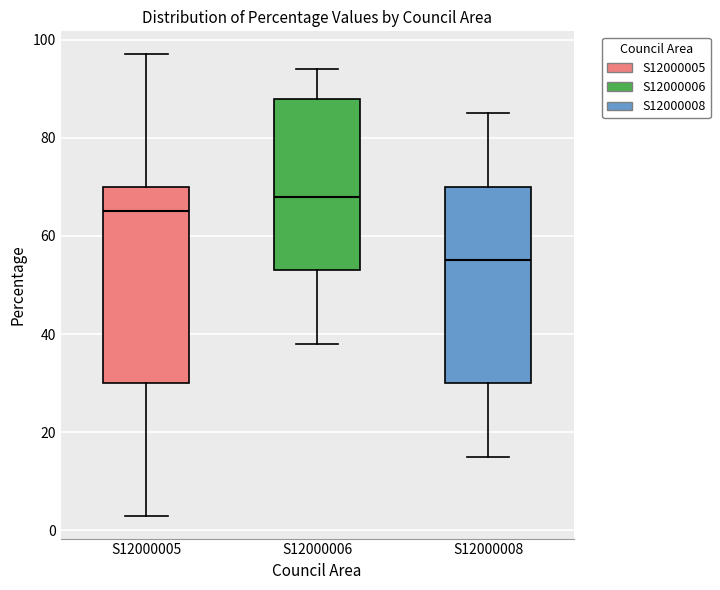

Reading left to right, read every box against the y-axis: the position of its median line, the range the box covers, and the ends of its whiskers. The values are not printed on the chart, so give them approximately, as read against the axis.

S12000005: median 66, box 30 to 70, whiskers 4 to 98
S12000006: median 68, box 54 to 88, whiskers 38 to 94
S12000008: median 56, box 30 to 70, whiskers 16 to 86